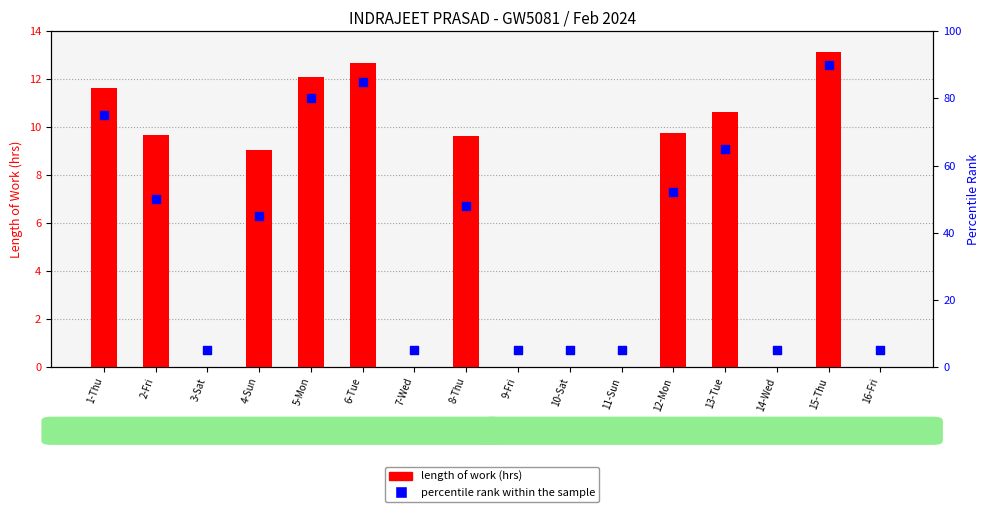

Is the value of length of work (hrs) at 11-Sun greater than the value of percentile rank within the sample at 13-Tue?

No